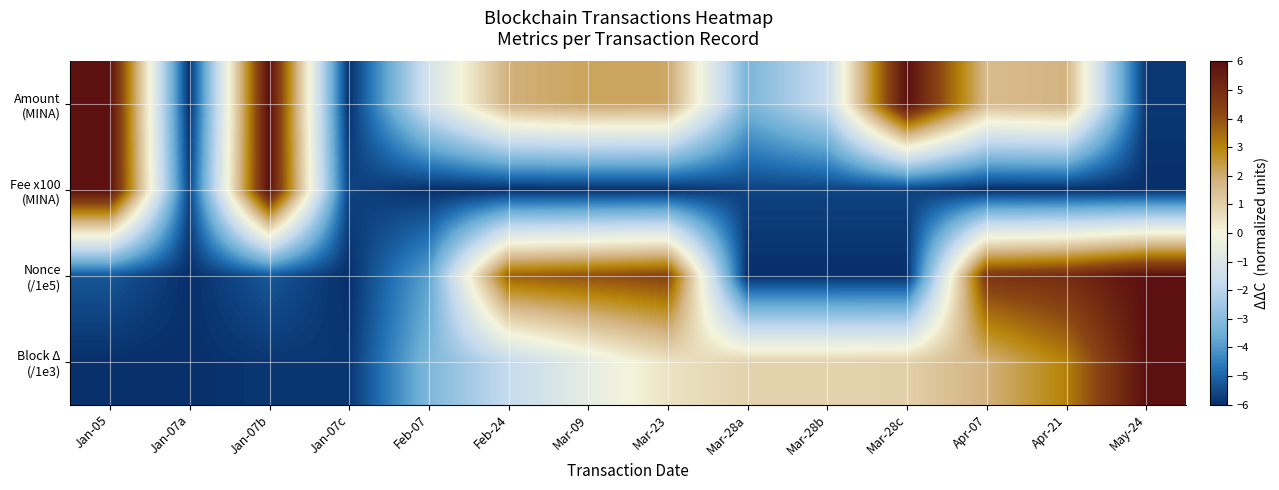

Rank the series by their maximum value, from highest to lowest.

Amount (MINA), Fee x100 (MINA), Nonce (/1e5), Block Δ (/1e3)